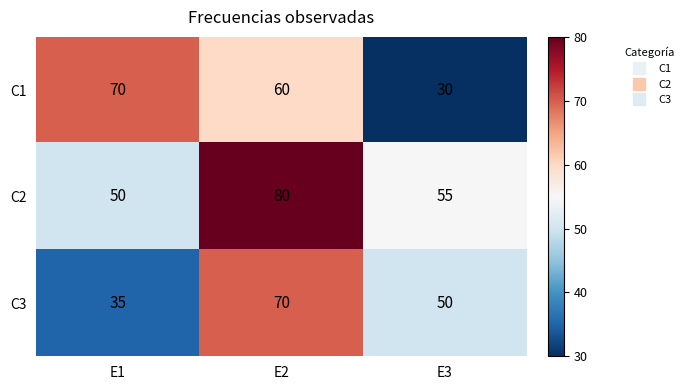

What is the sum of all C3 values?

155